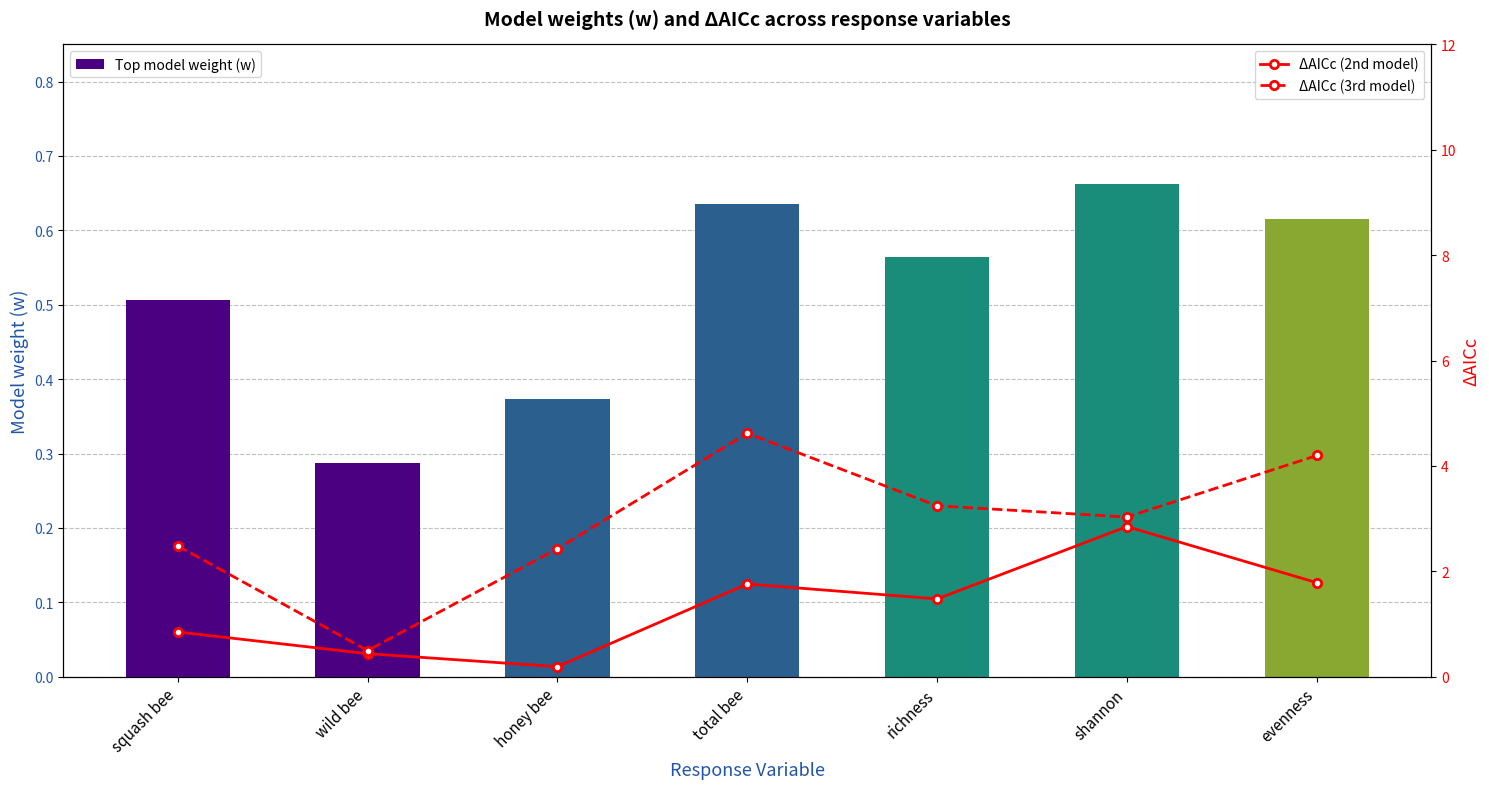

What is the total value across all series at honey bee?

3.0